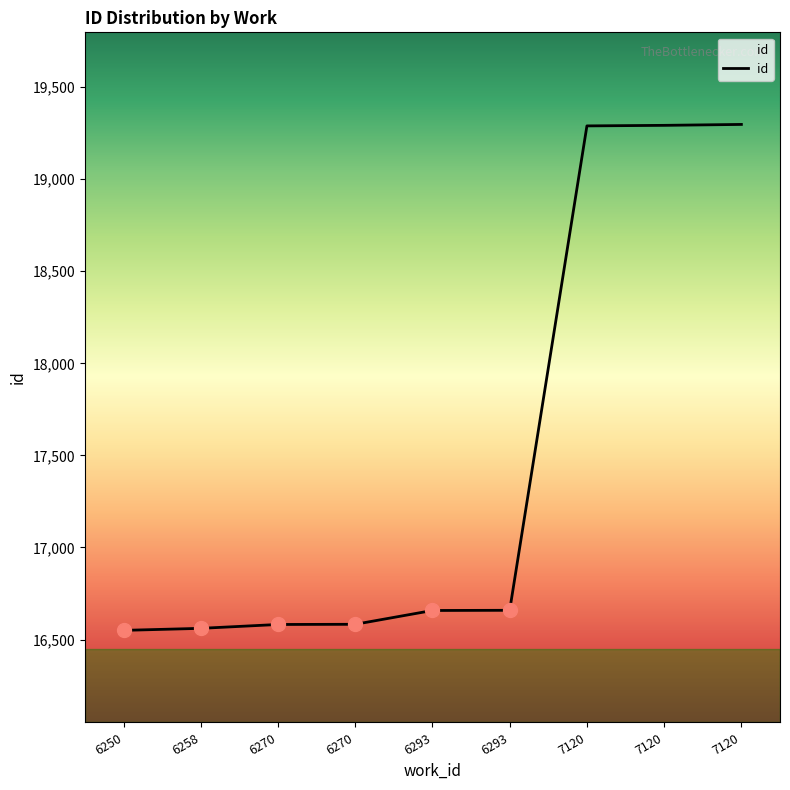

Is this an area chart (filled region under the line)?

Yes